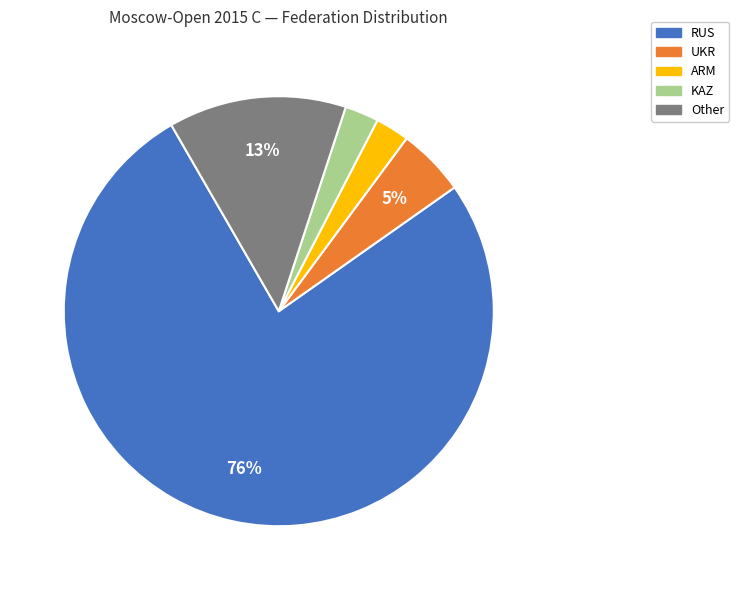

What is the ratio of the value at ARM to the value at KAZ?

1.0